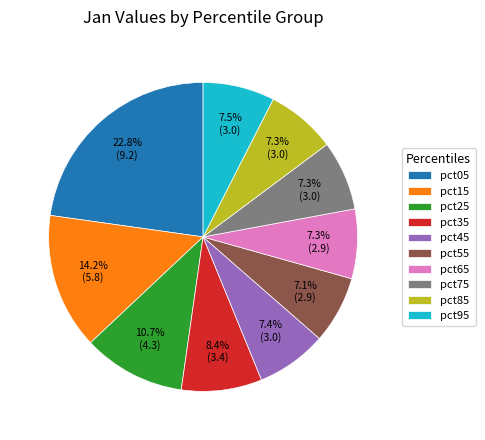

Approximately how many times larger is the value at pct95 compared to pct75?

1.0